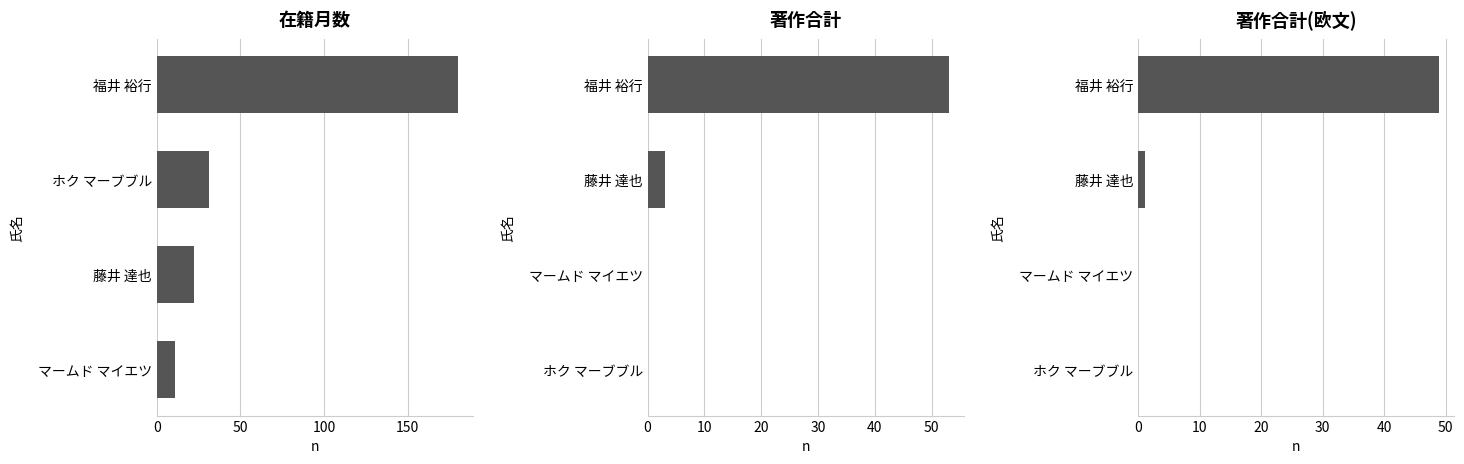

Rank the series at 100 from lowest to highest value.

著作合計(欧文), 著作合計, 在籍月数